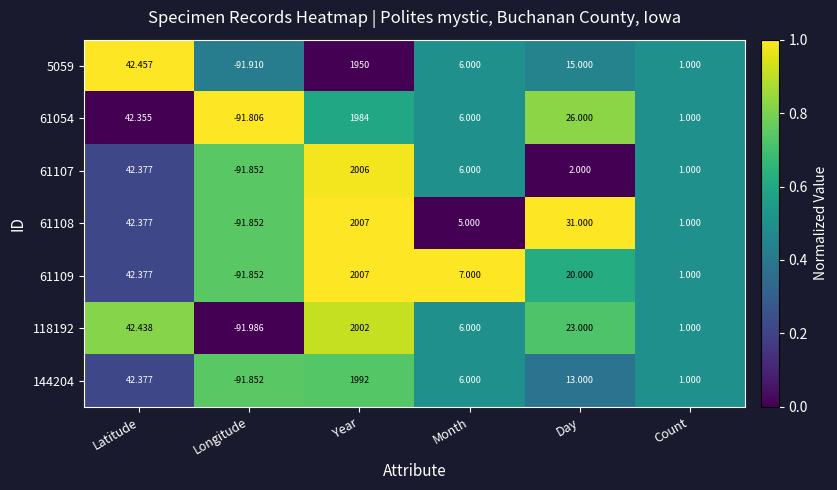

Is the value of 61108 at Day greater than the value of 61107 at Year?

No